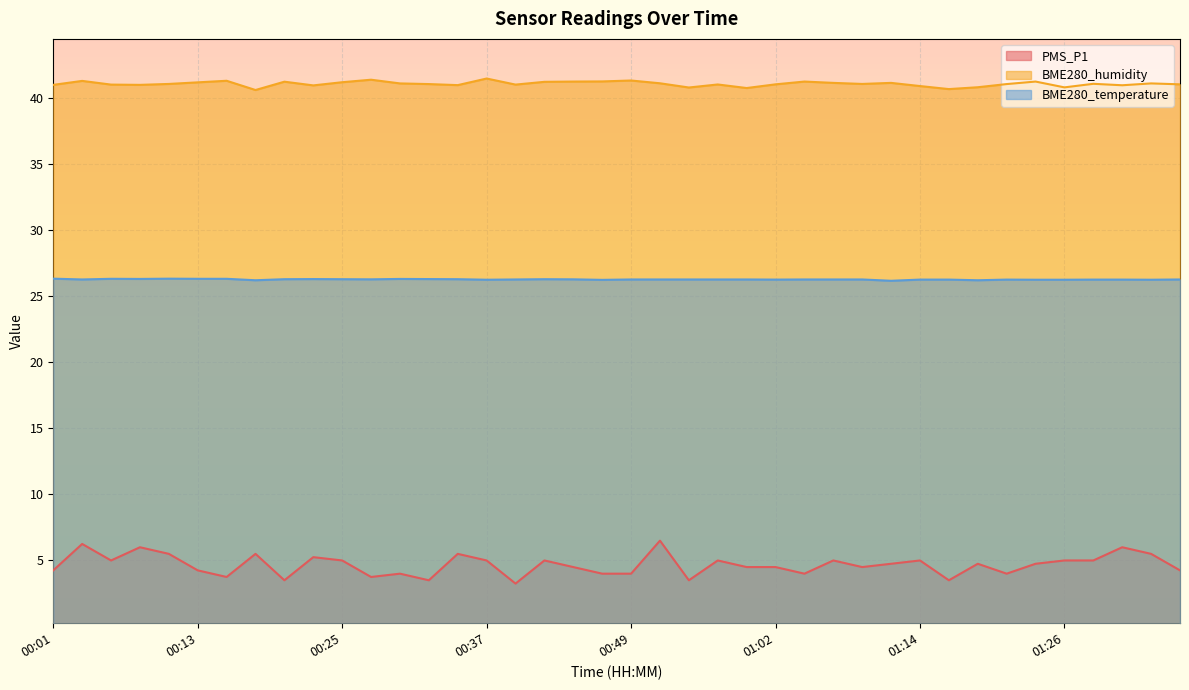

In PMS_P1, how many points are higher than both neighbors (excluding endpoints)?

13